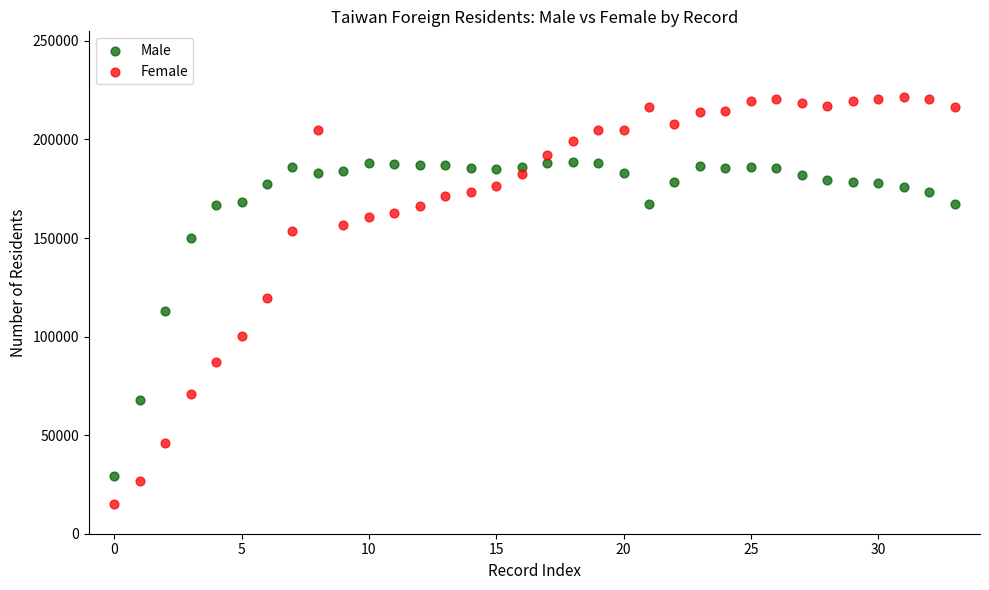

In the Male series, what Y value is closest to 108777?

113184